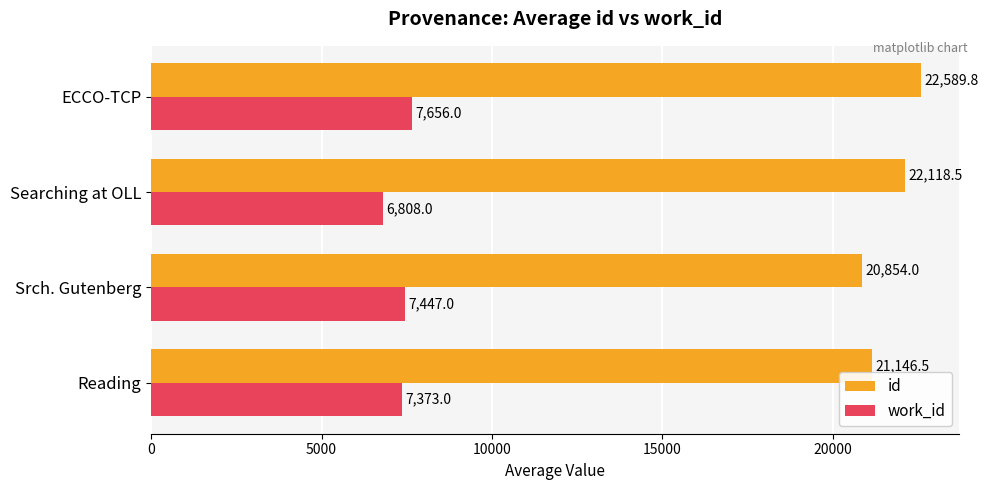

What is the greatest value displayed?

22589.8